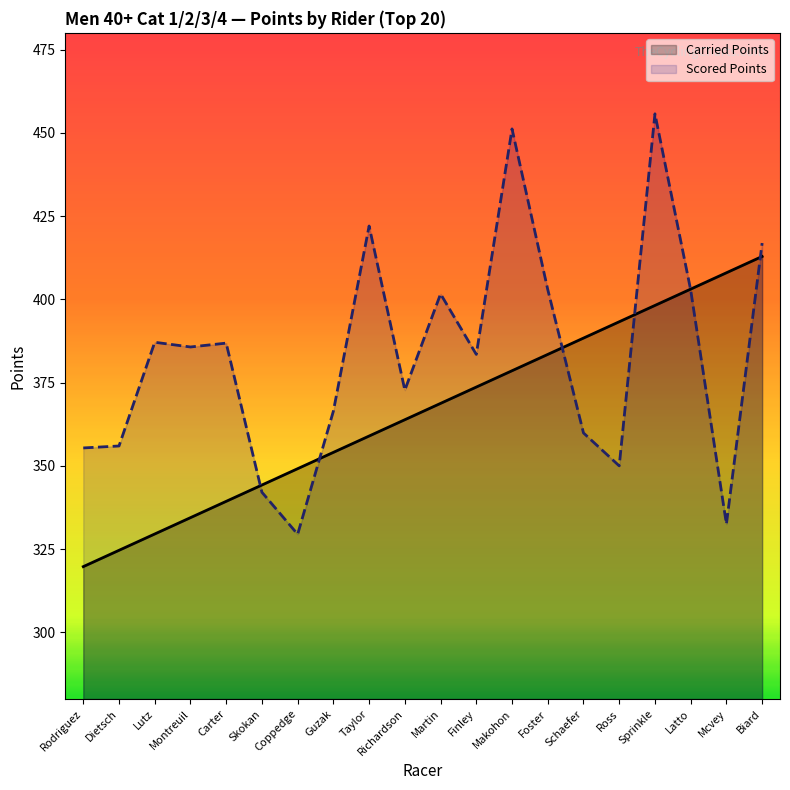

Where do Scored Points and Carried Points first cross each other?

Carter and Skokan